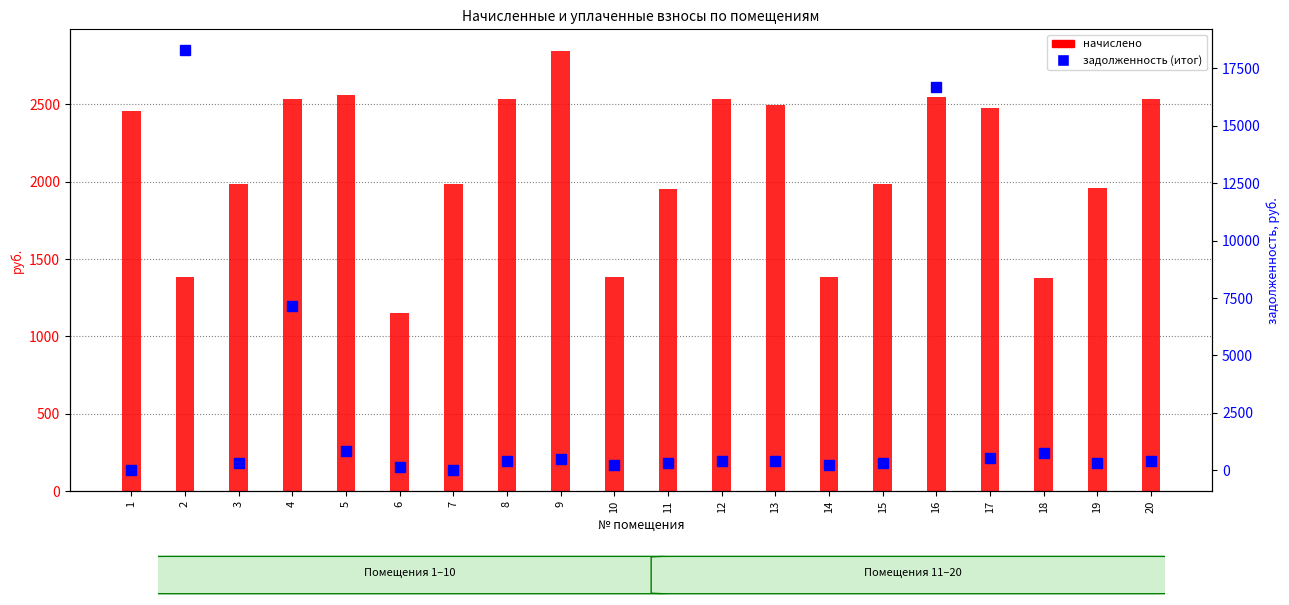

What is the value of the начислено bar at the 19th from the left?

1958.0